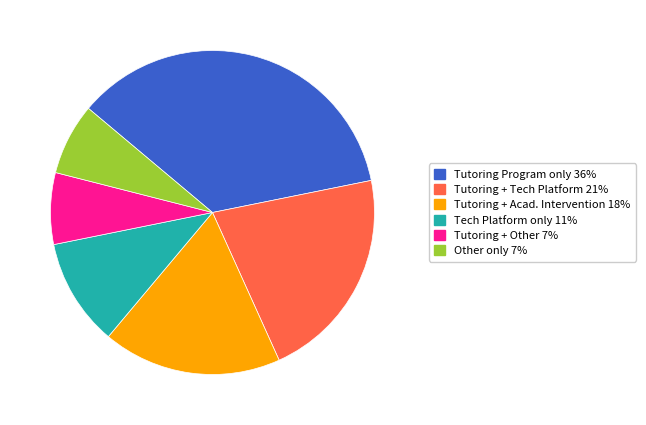

Does any single category account for the majority?

No